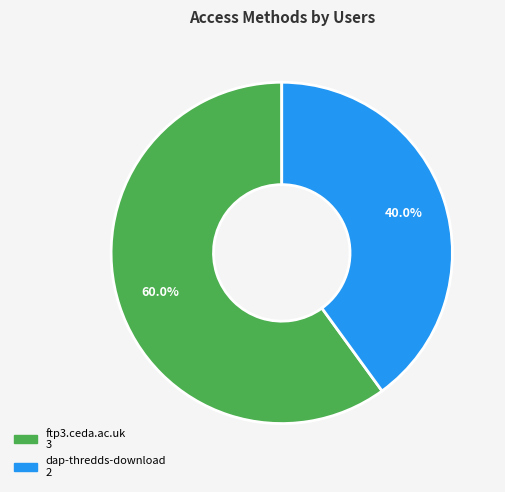

Is there a majority slice in this chart?

Yes